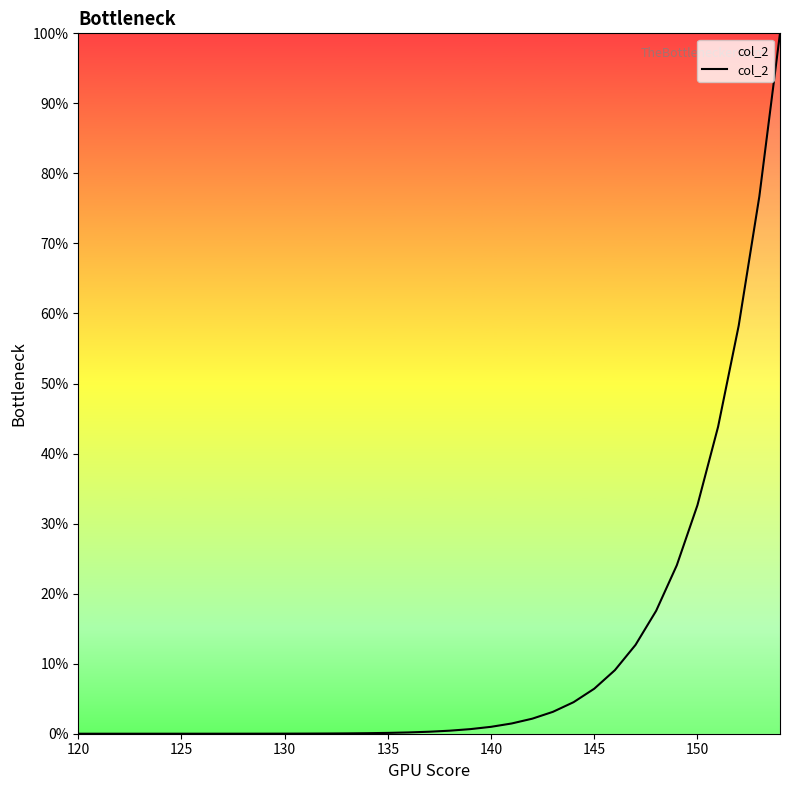

Is this an area chart (filled region under the line)?

Yes